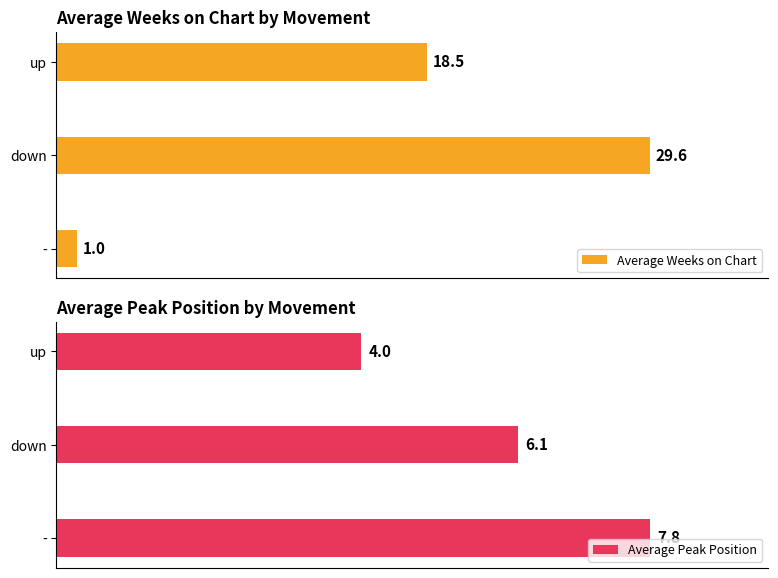

How many data points in Average Peak Position are less than 6?

1